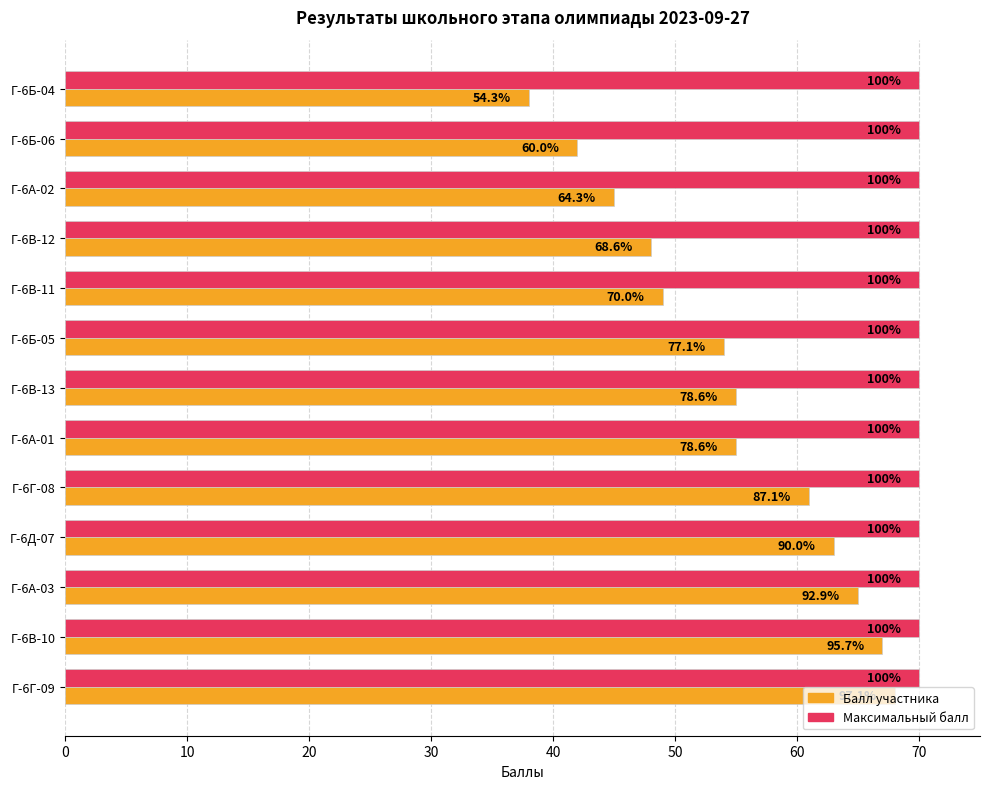

What are all the series names shown in the legend?

Балл участника, Максимальный балл